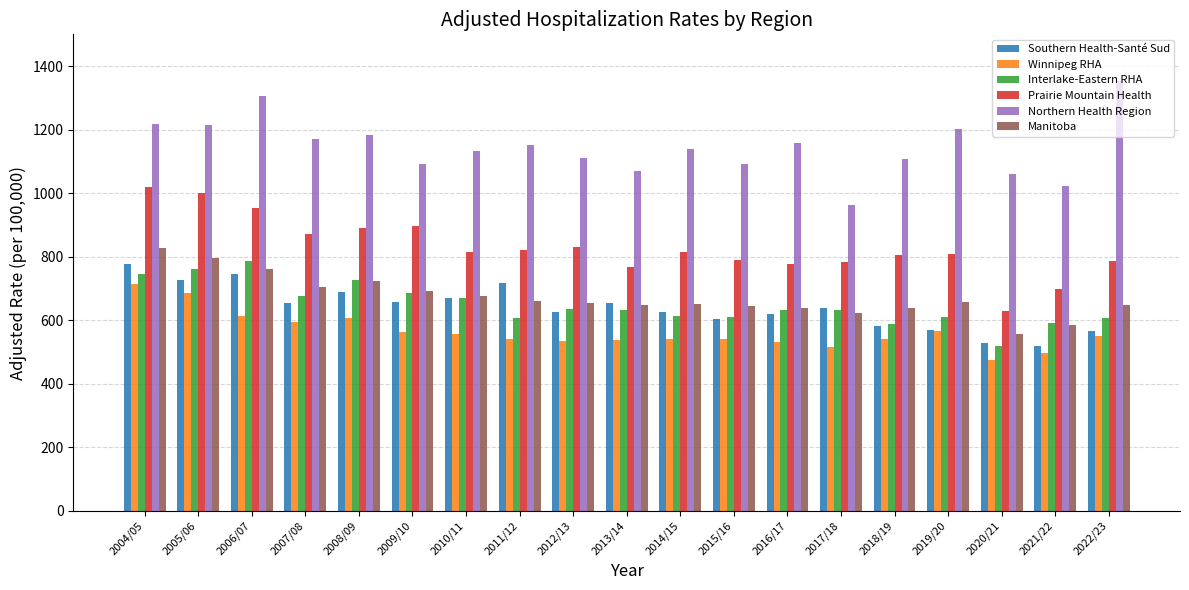

What are all the series names shown in the legend?

Southern Health-Santé Sud, Winnipeg RHA, Interlake-Eastern RHA, Prairie Mountain Health, Northern Health Region, Manitoba